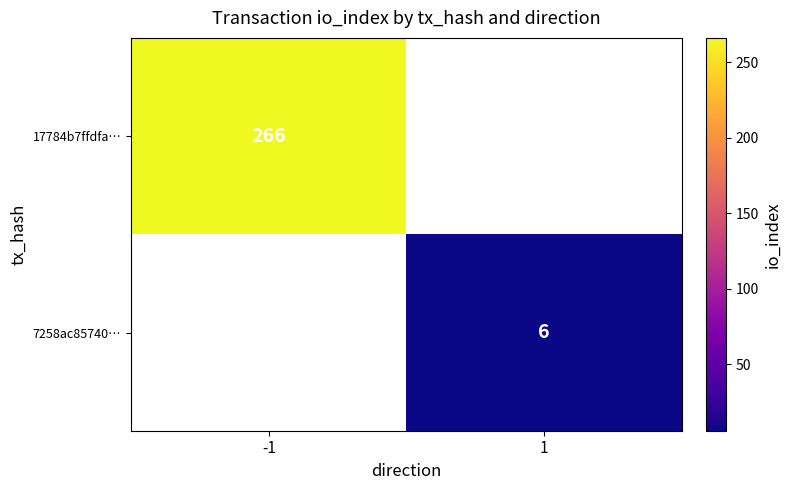

Between 1 and -1, which is larger?

-1